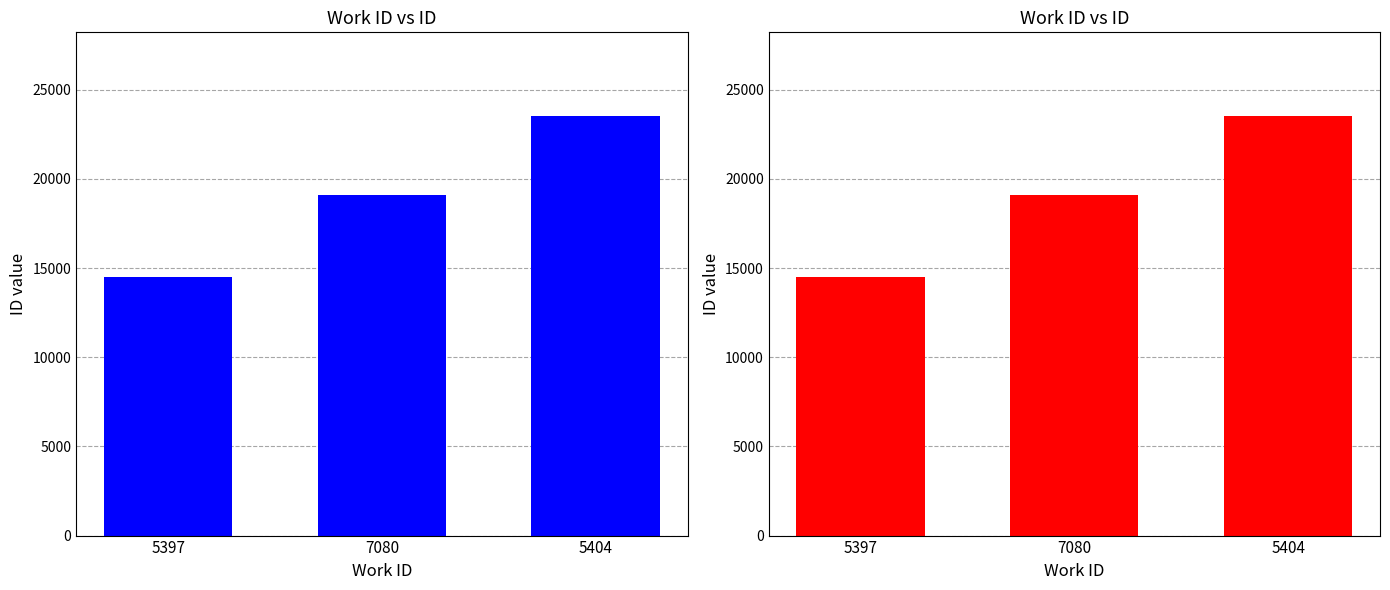

The value at 7080 is 3968. True or false?

False